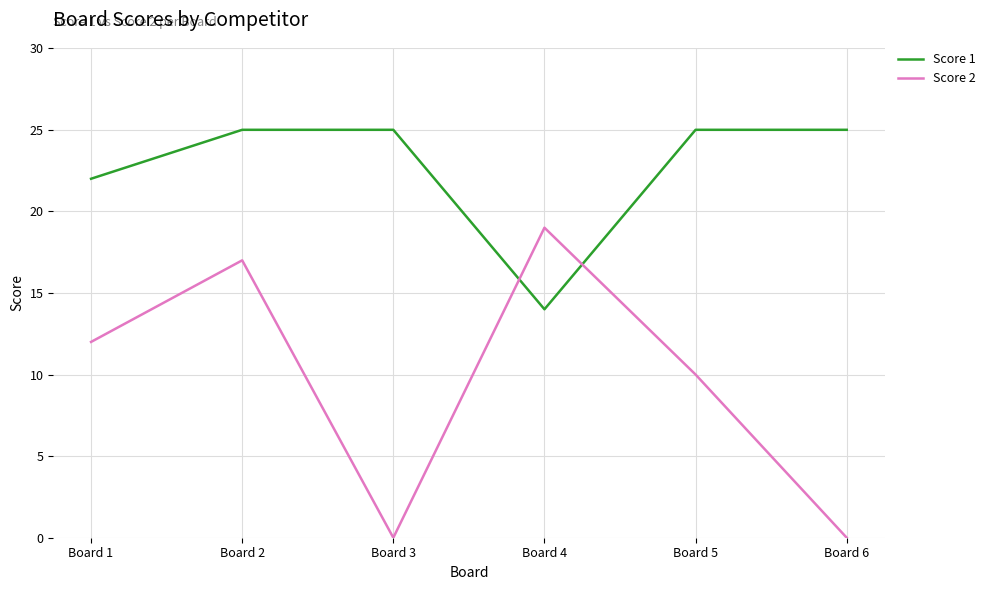

What are all the series names shown in the legend?

Score 1, Score 2